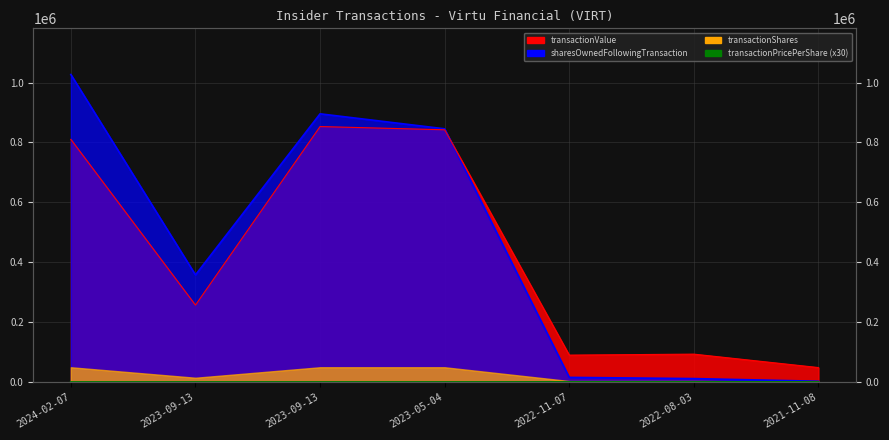

Where is the data nearest to the value 663?

2022-11-07